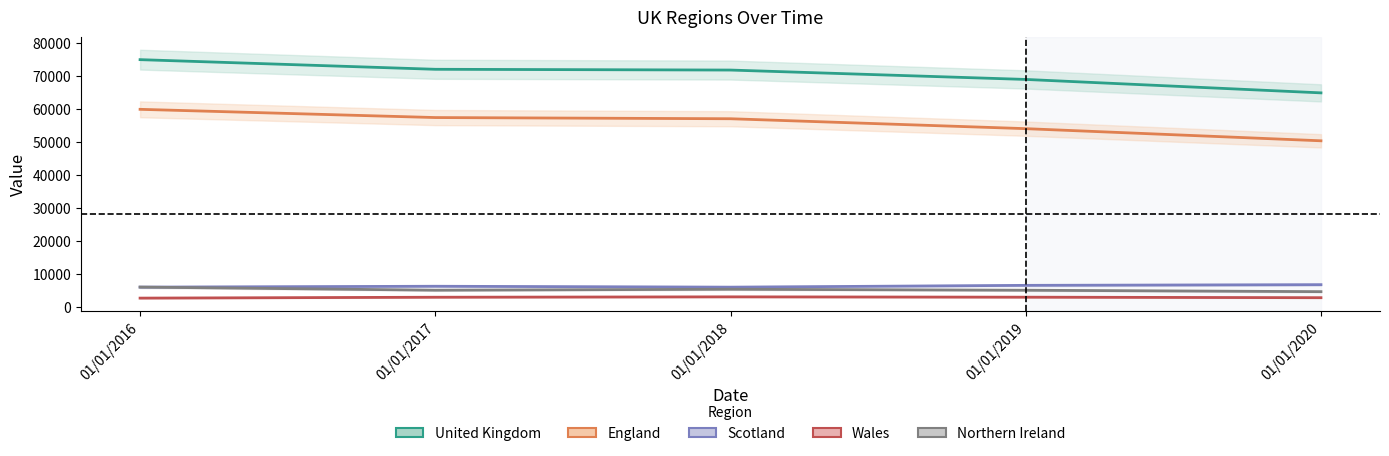

Between 01/01/2017 and 01/01/2020, which series saw the biggest shift?

United_Kingdom